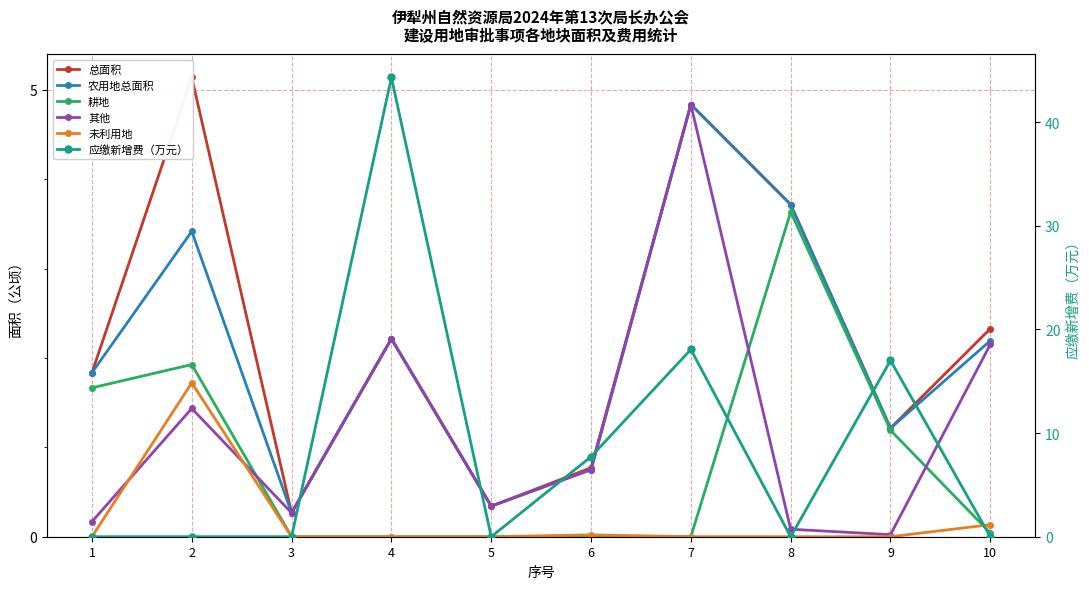

Which series has the largest range (max minus min)?

应缴新增费（万元）